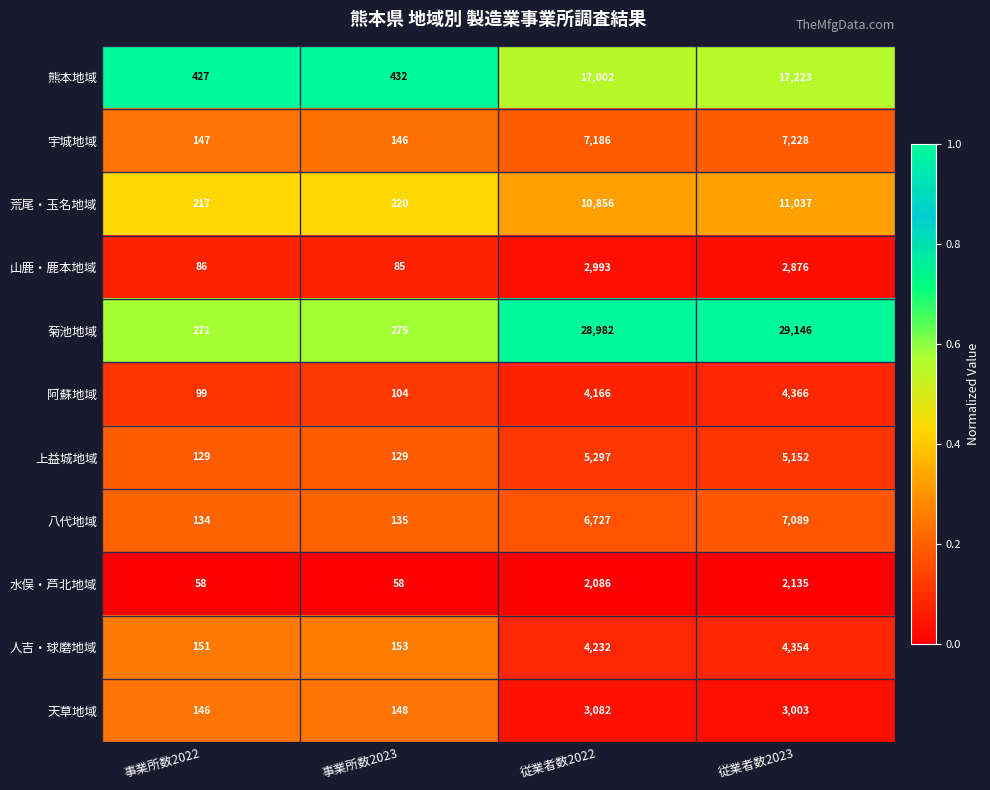

At how many categories does at least one series exceed 423?

4